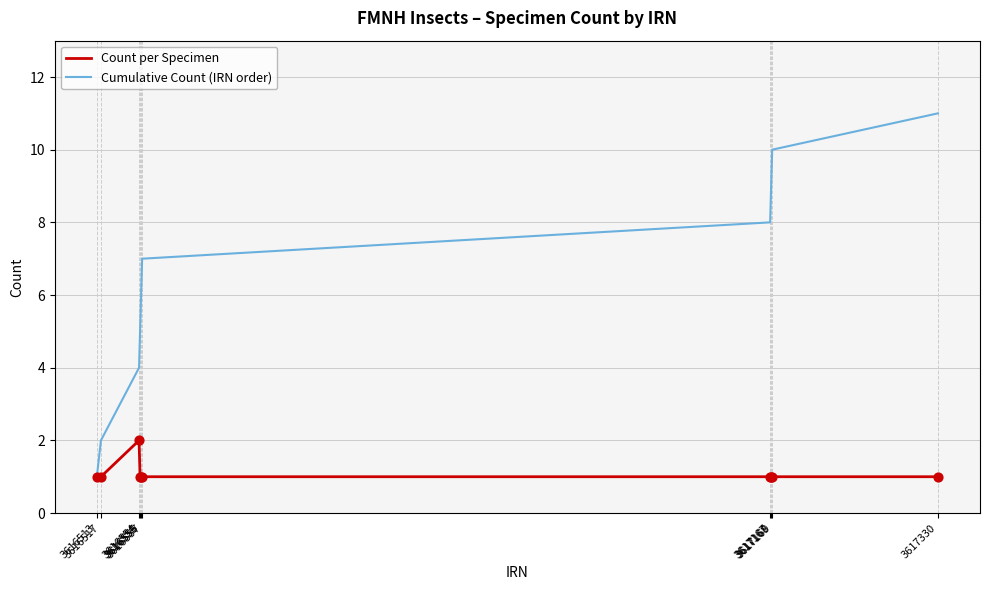

Which series has the largest total across all categories?

Cumulative Count (IRN order)